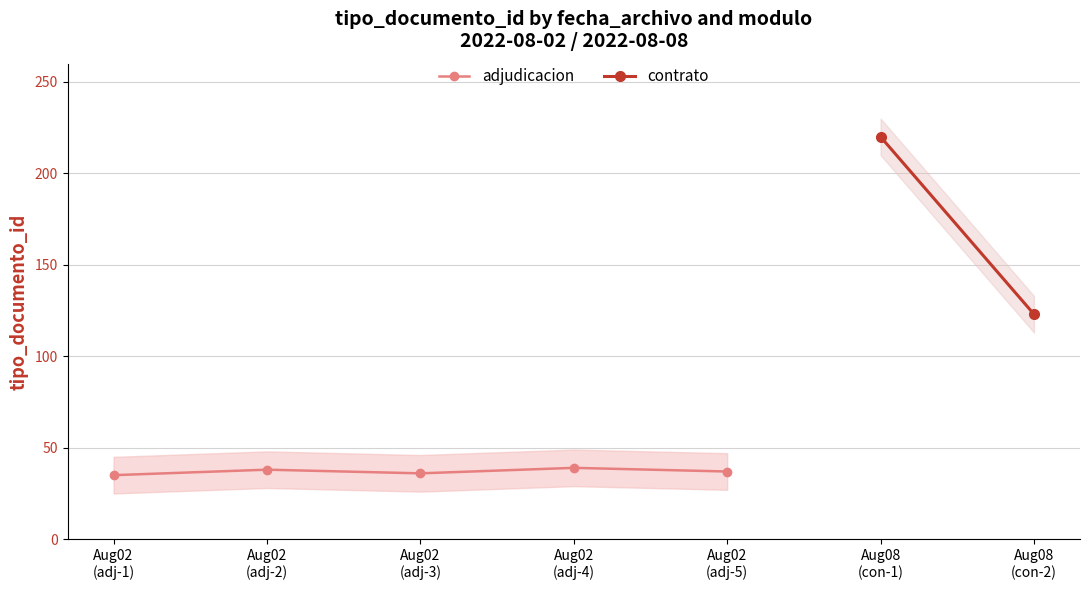

Is it true that the value at Aug02
(adj-1) is 35?

True